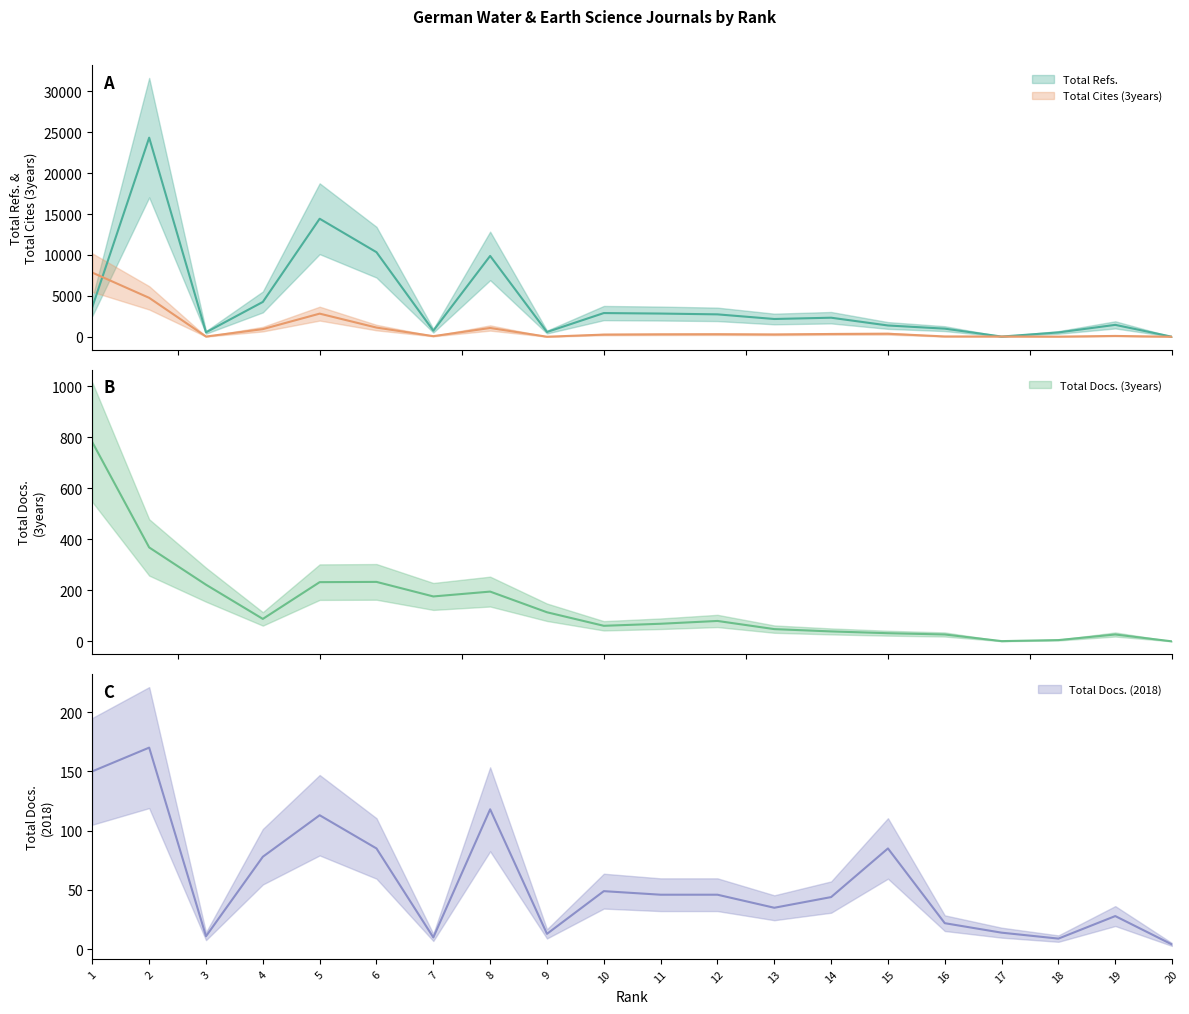

What is the sum of the Total Cites (3years) values at 13 and 19?

384